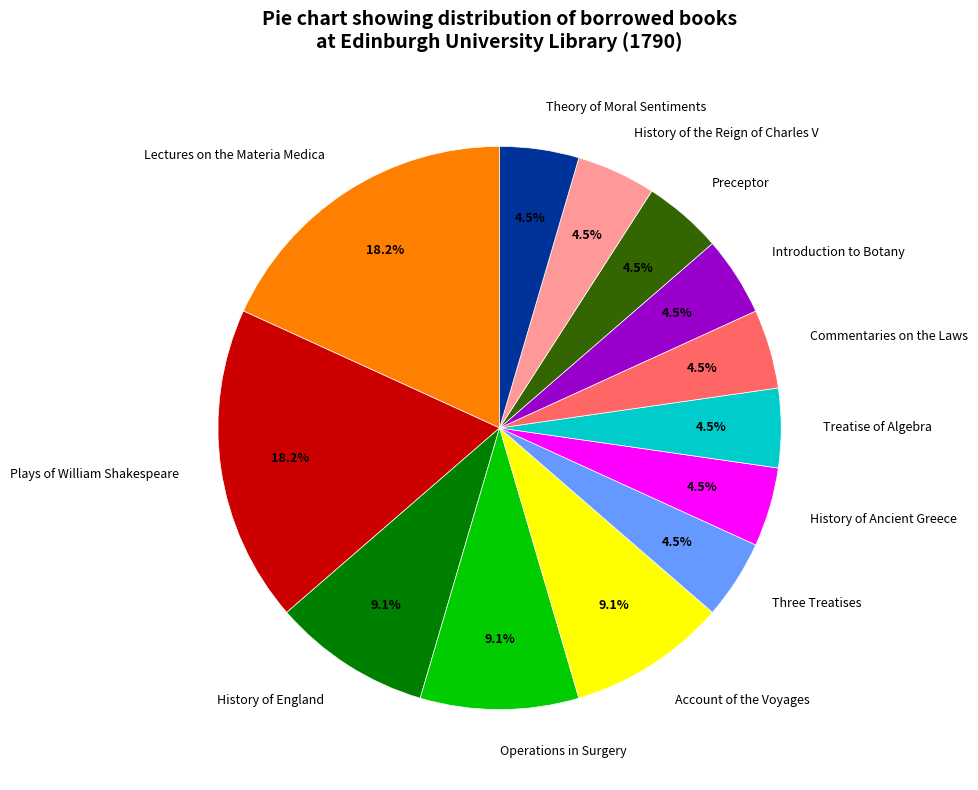

Is the sum of Commentaries on the Laws and Treatise of Algebra greater than half?

No